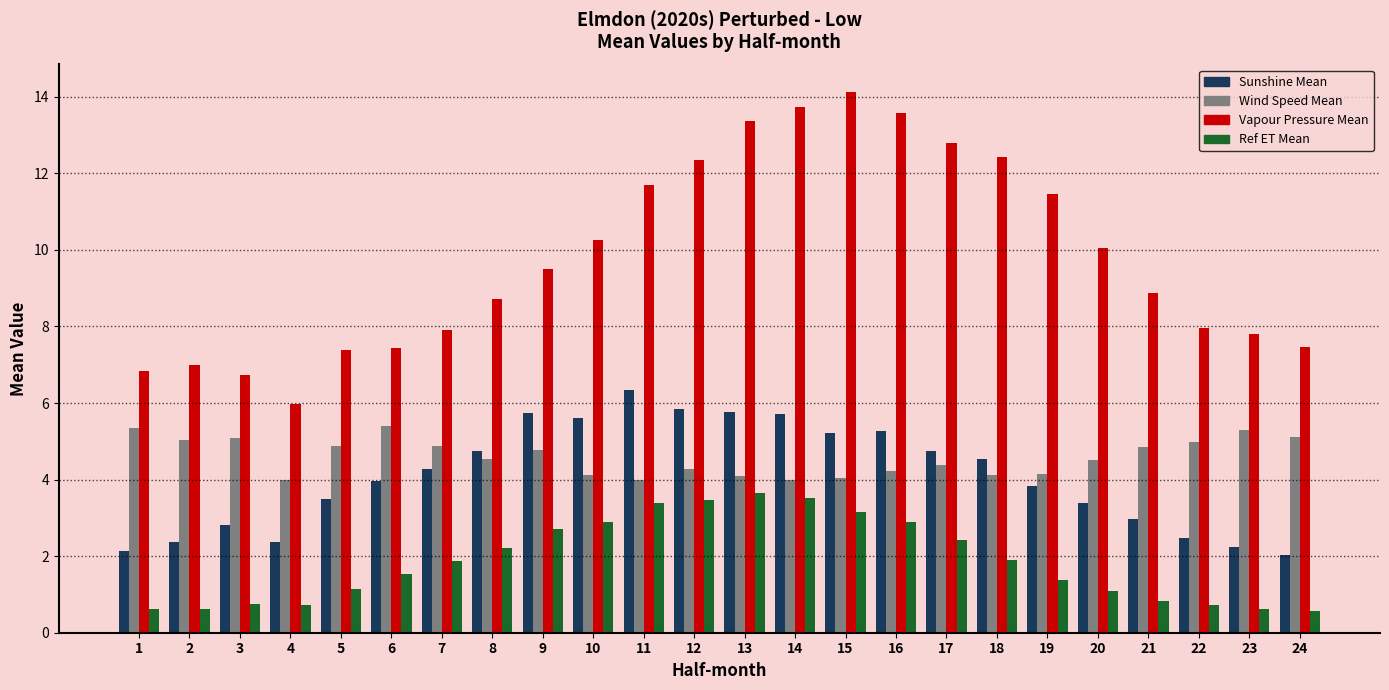

What is the difference between the highest and lowest values at 4?

5.2